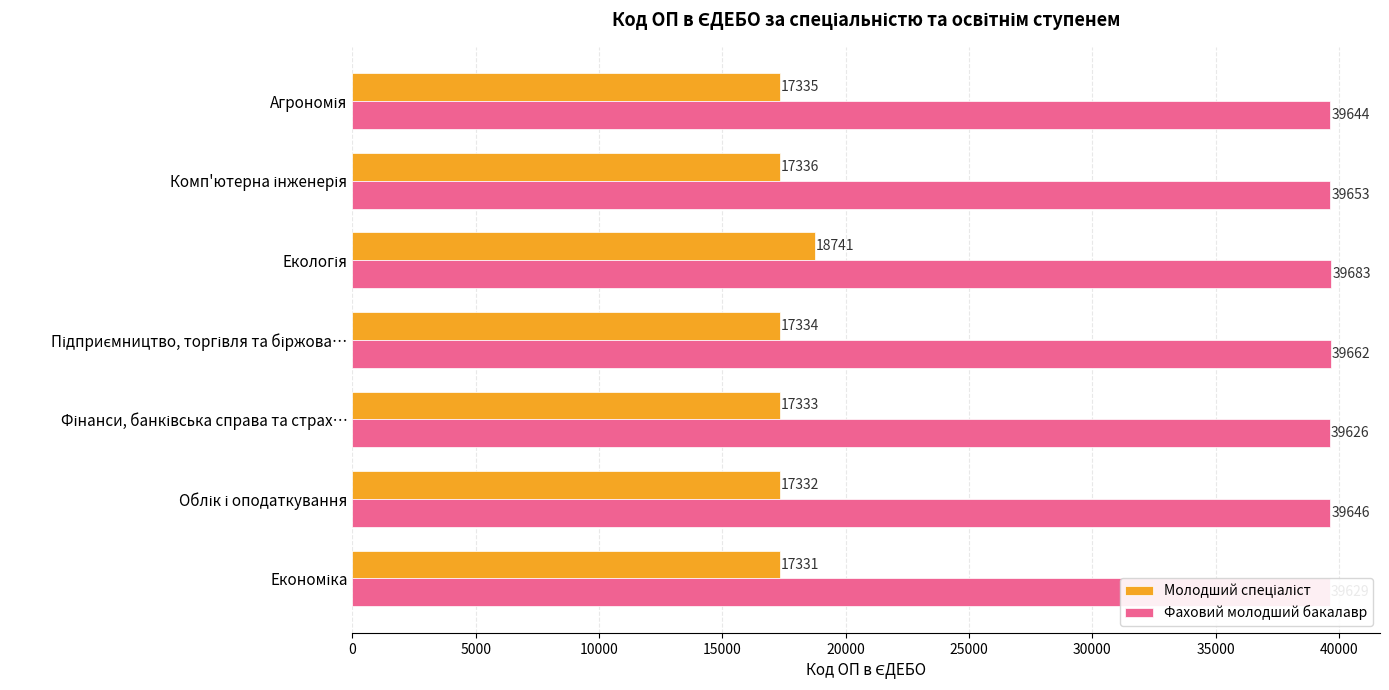

At how many categories does at least one series exceed 38532?

7